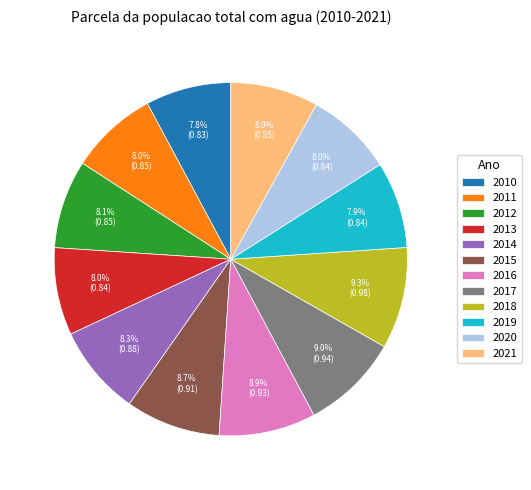

To the nearest percent, what percentage of the pie is 2021?

8%